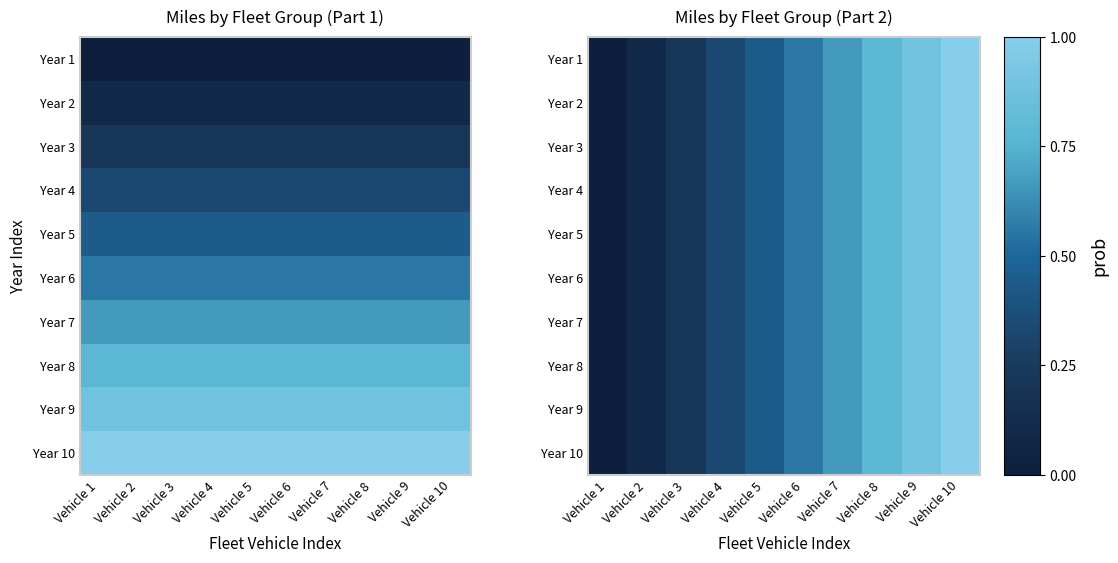

Is the value of Year 6 at Vehicle 6 greater than the value of Year 7 at Vehicle 6?

No